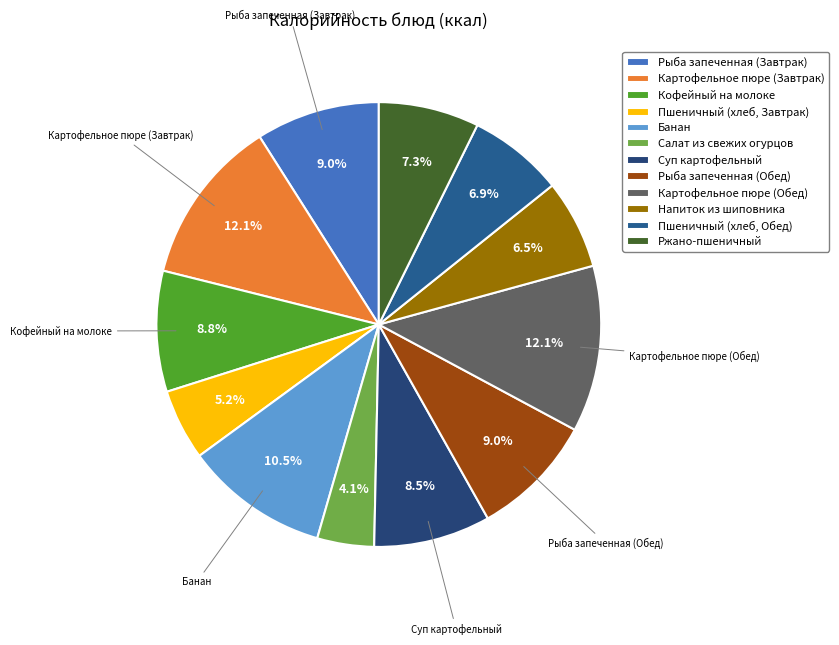

Combined, do Ржано-пшеничный and Пшеничный (хлеб, Завтрак) account for over 50%?

No